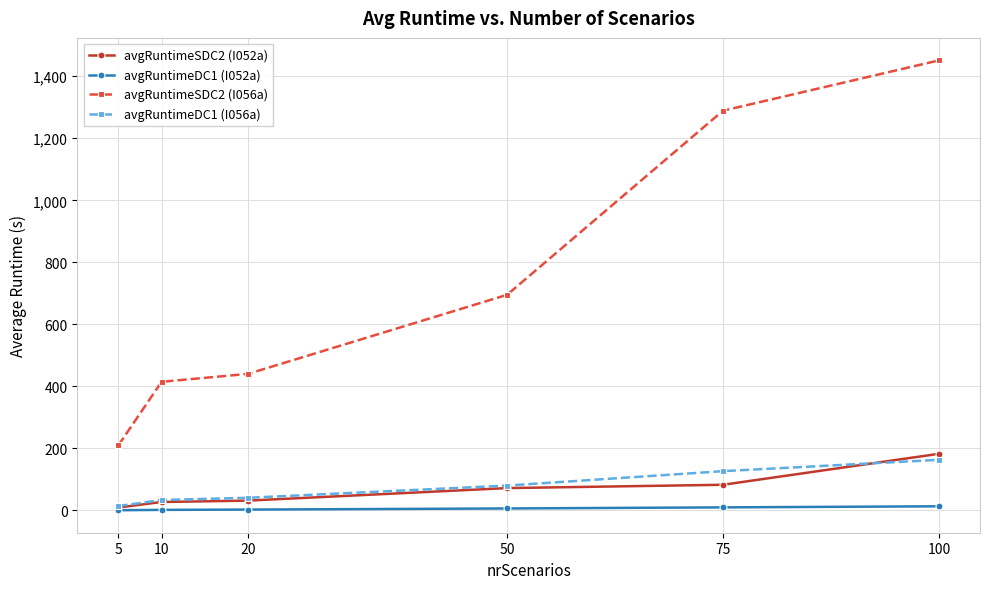

Is it true that avgRuntimeSDC2 (I056a) equals 1451.2 at 100?

True